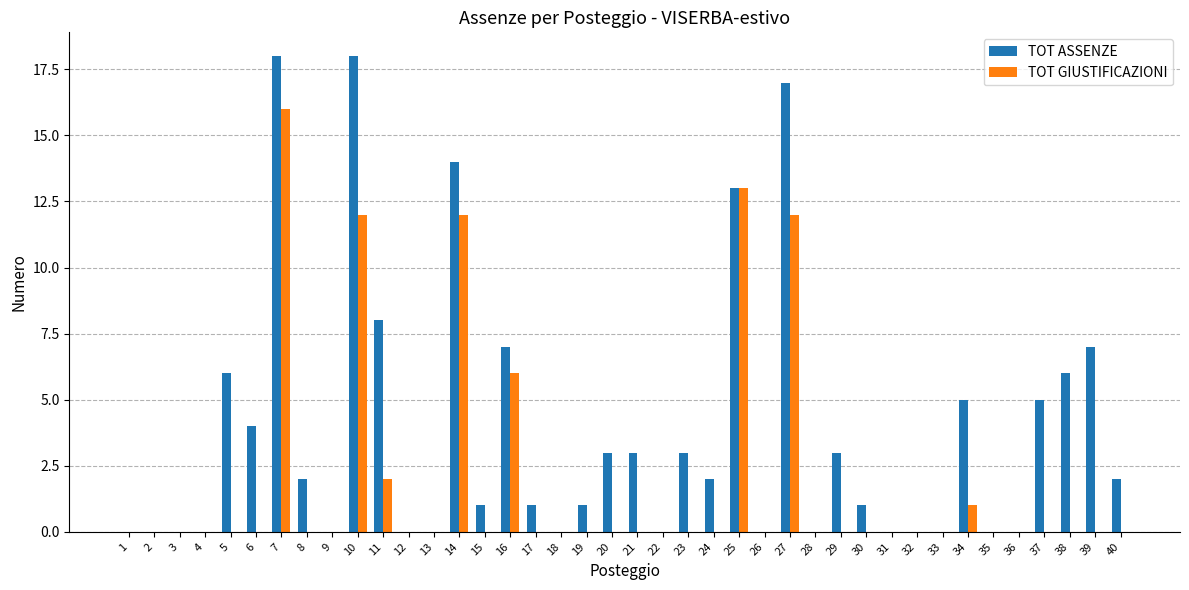

Is it true that TOT GIUSTIFICAZIONI equals -5 at 31?

False